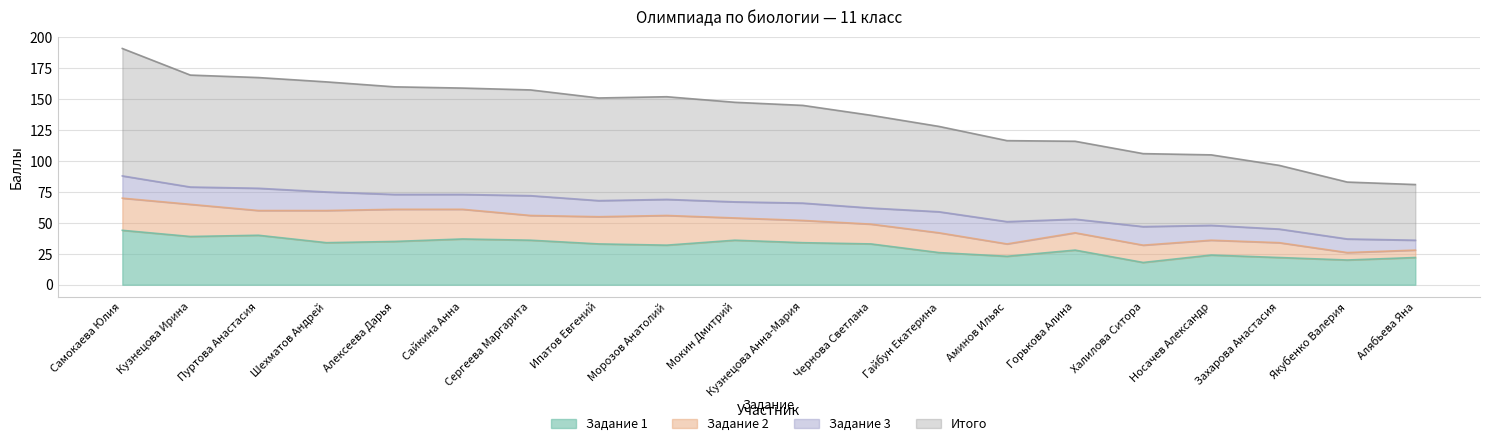

What is the sum of the Итого values at Алексеева Дарья and Сайкина Анна?

319.0